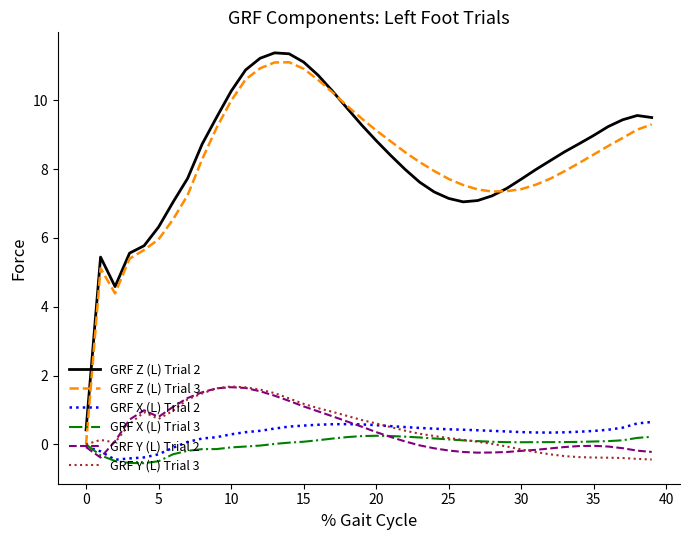

Which series has the largest range (max minus min)?

GRF Z (L) Trial 3